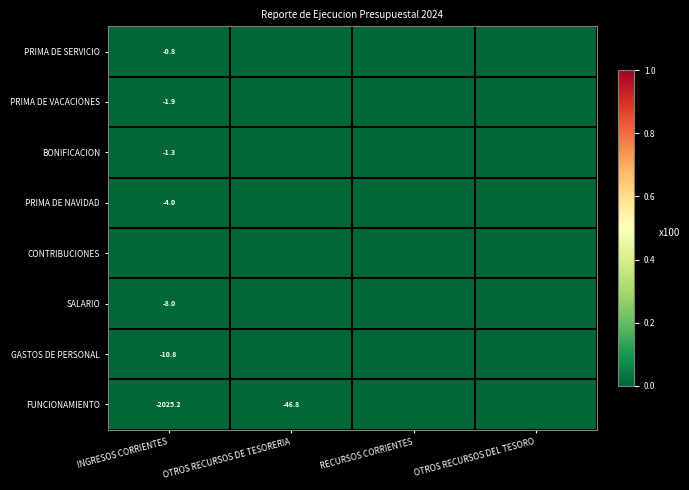

What is the sum of the FUNCIONAMIENTO values at INGRESOS CORRIENTES and OTROS RECURSOS DE TESORERIA?

-2072.0